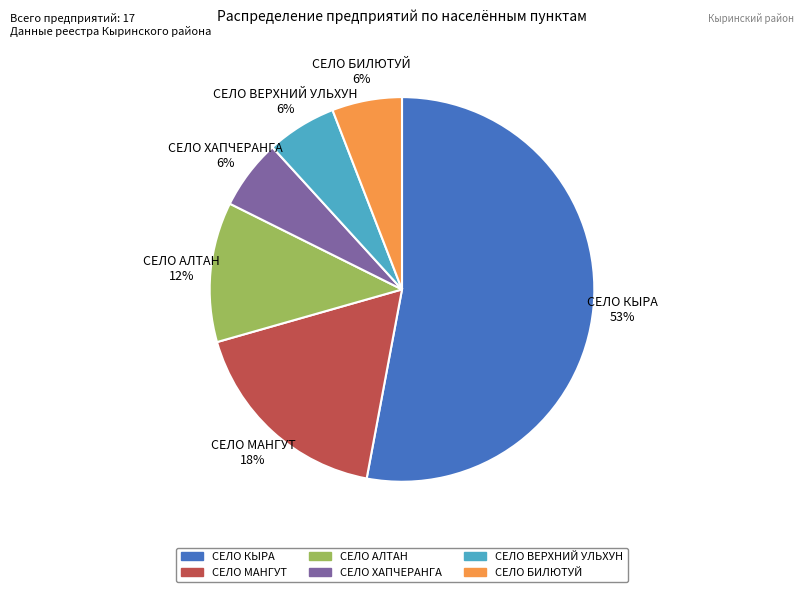

Which has a higher value, СЕЛО КЫРА or СЕЛО ХАПЧЕРАНГА?

СЕЛО КЫРА